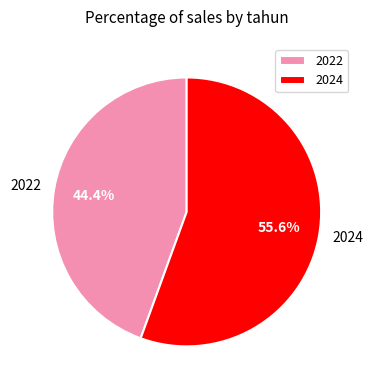

True or false: 2024 accounts for 45% of the total.

False